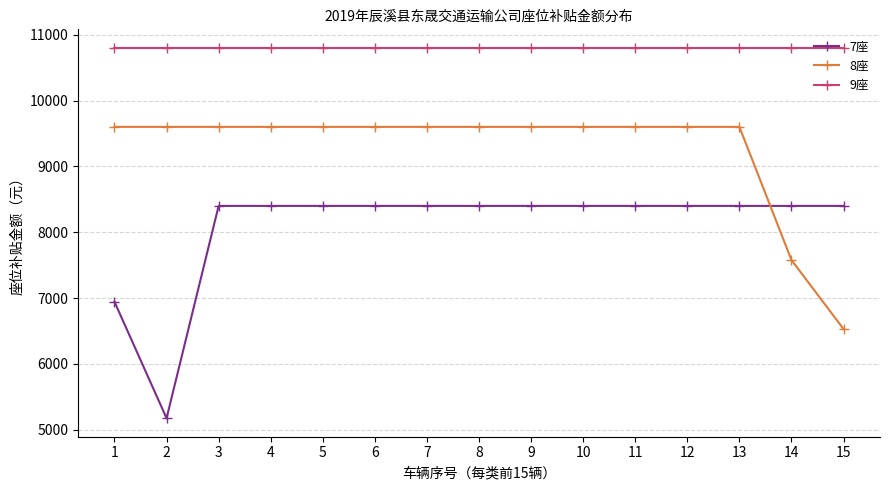

How many lines are shown in the chart?

3